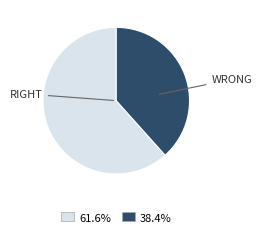

Is there any slice that represents more than half of the pie?

Yes